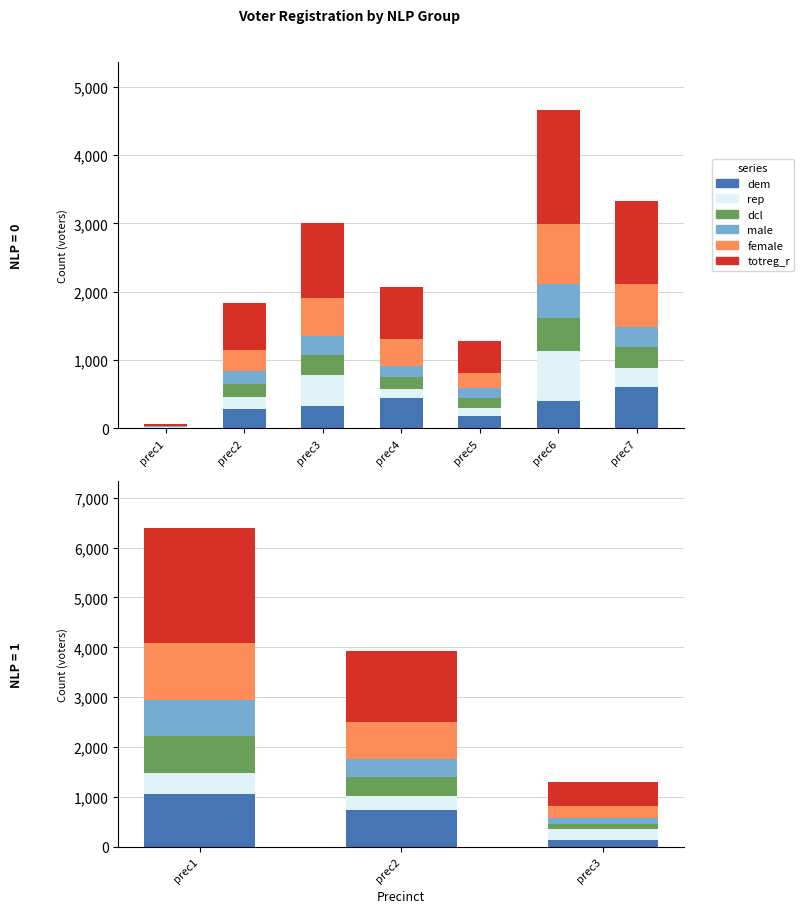

Which series has the largest total across all categories?

totreg_r